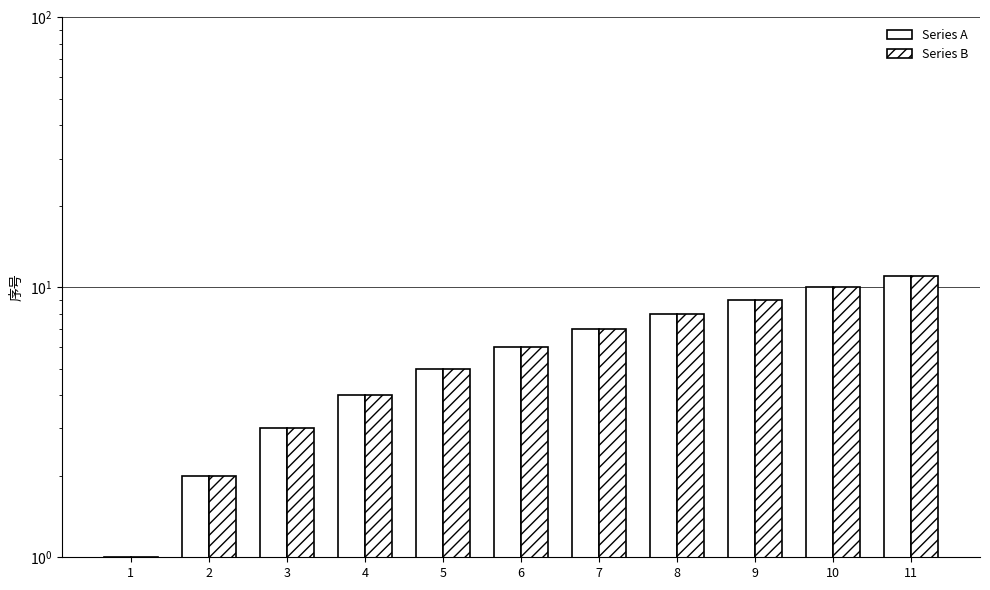

List the labels in order of Series B value, smallest first.

1, 2, 3, 4, 5, 6, 7, 8, 9, 10, 11